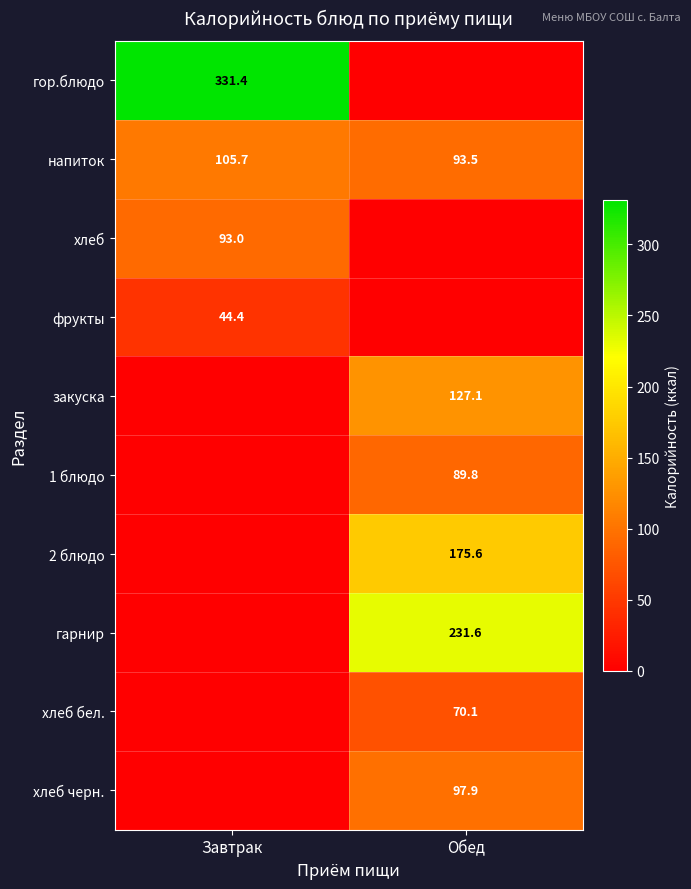

What is the minimum value for напиток?

93.5